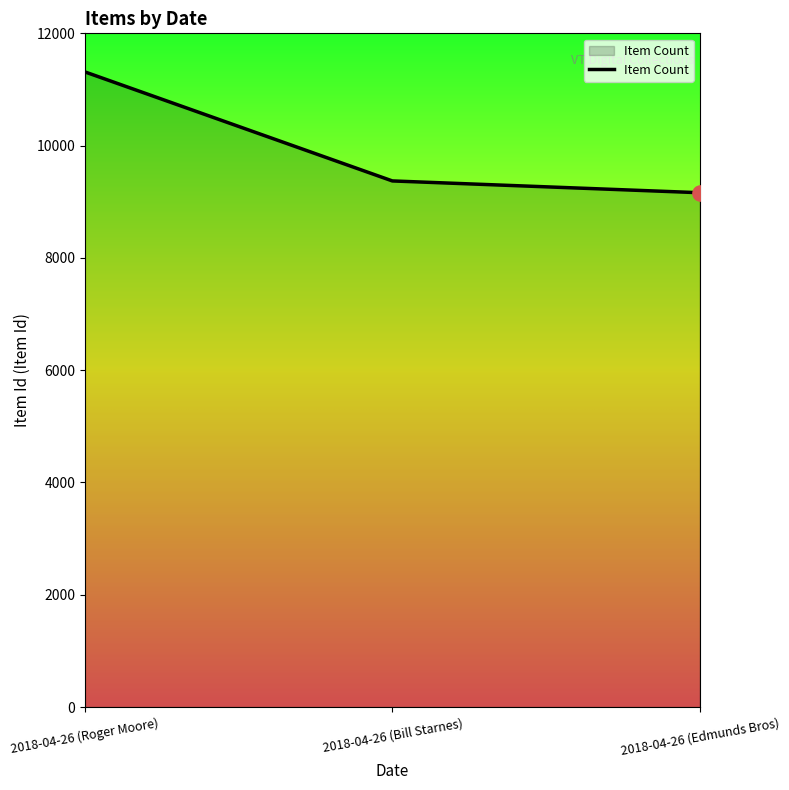

What is the ratio of the value at 2018-04-26 (Roger Moore) to the value at 2018-04-26 (Edmunds Bros)?

1.2